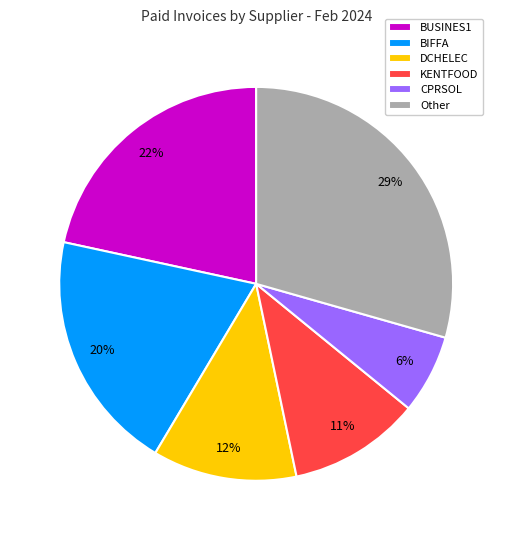

Do DCHELEC and BUSINES1 together represent more than half of the pie?

No